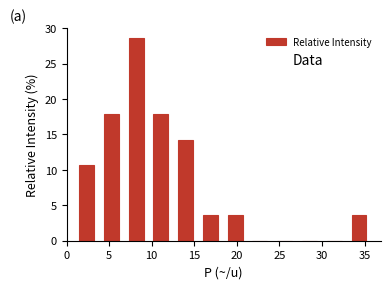

Reading left to right, list every bar in this chart as the range it spans on the x-axis followed by its height. Neither the bar edges nor the heights are printed on the chart, so give them approximately, as read against the axes.

1.0 to 4.0: 10.5
4.0 to 6.5: 18.0
6.5 to 9.5: 28.5
9.5 to 12.5: 18.0
12.5 to 15.5: 14.5
15.5 to 18.5: 3.5
18.5 to 21.5: 3.5
21.5 to 24.0: 0
24.0 to 27.0: 0
27.0 to 30.0: 0
30.0 to 33.0: 0
33.0 to 36.0: 3.5